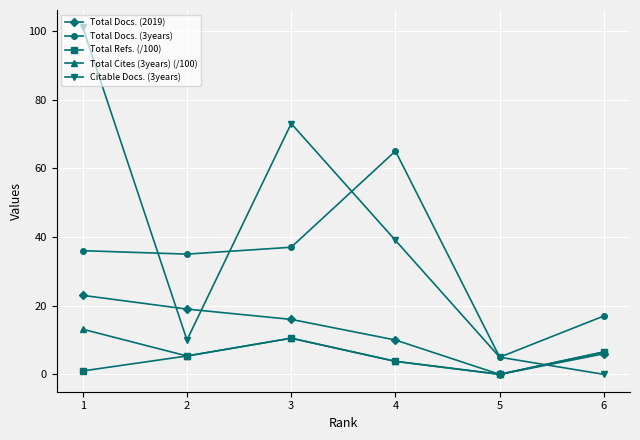

Which series has the widest spread of values?

Citable Docs. (3years)